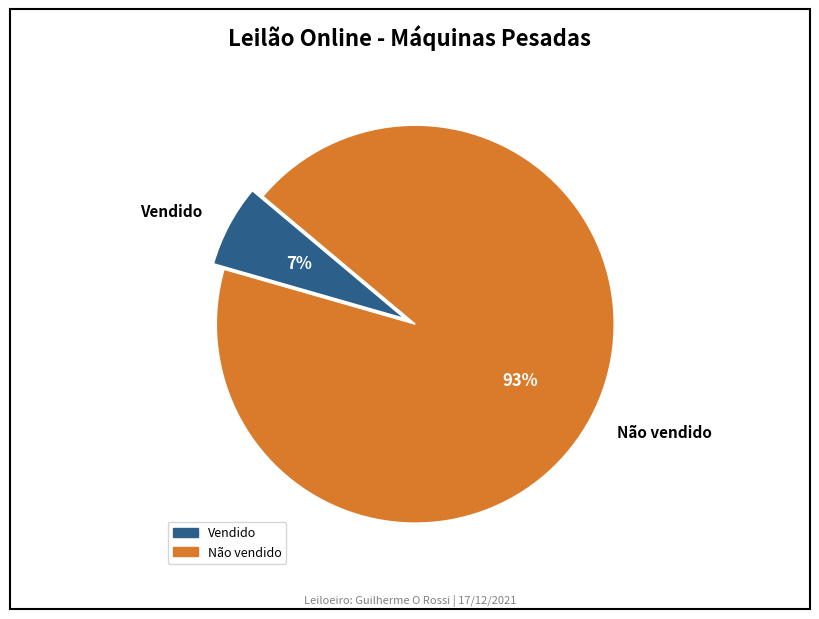

Is it true that Vendido is 7% of the pie?

True